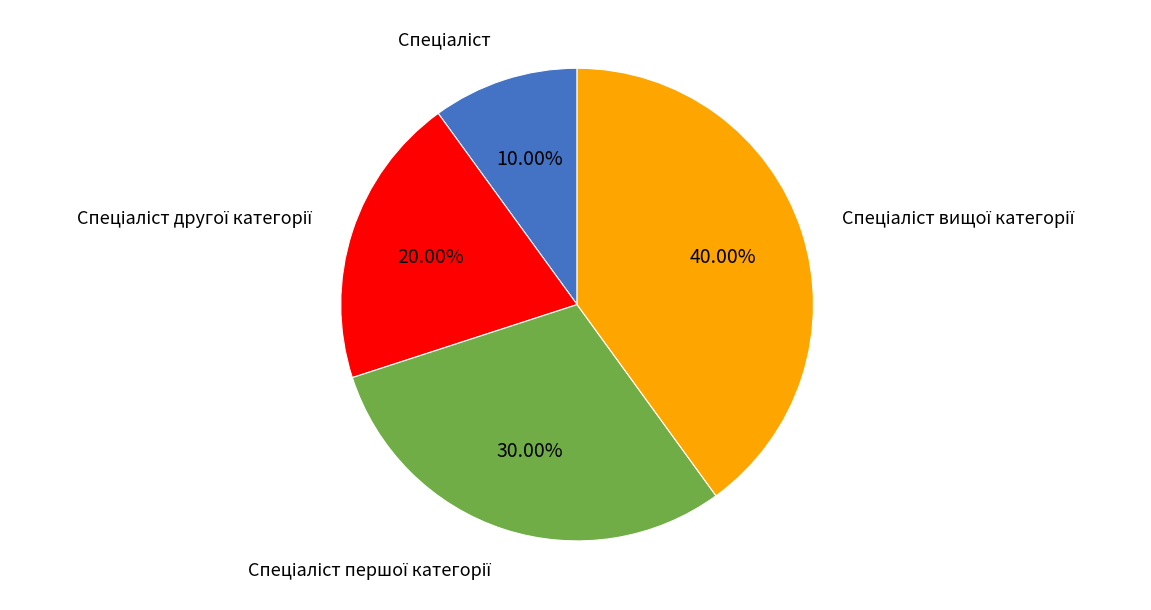

Is there a majority slice in this chart?

No